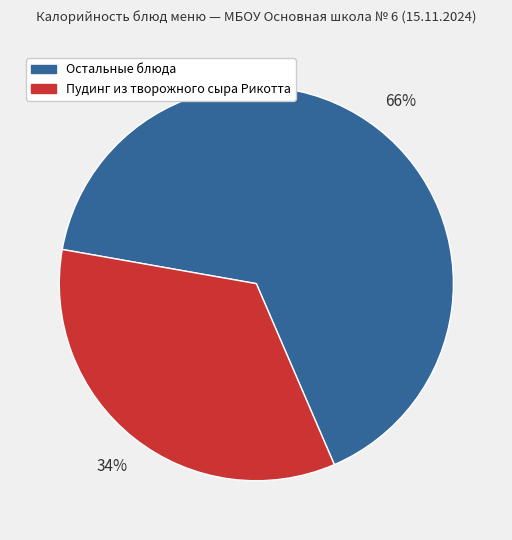

Is there any slice that represents more than half of the pie?

Yes